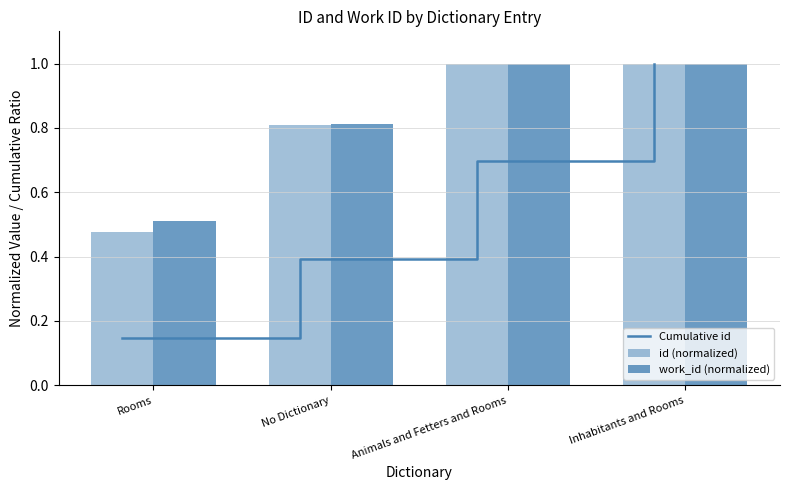

Between Animals and Fetters and Rooms and Inhabitants and Rooms, which series saw the biggest shift?

Cumulative id